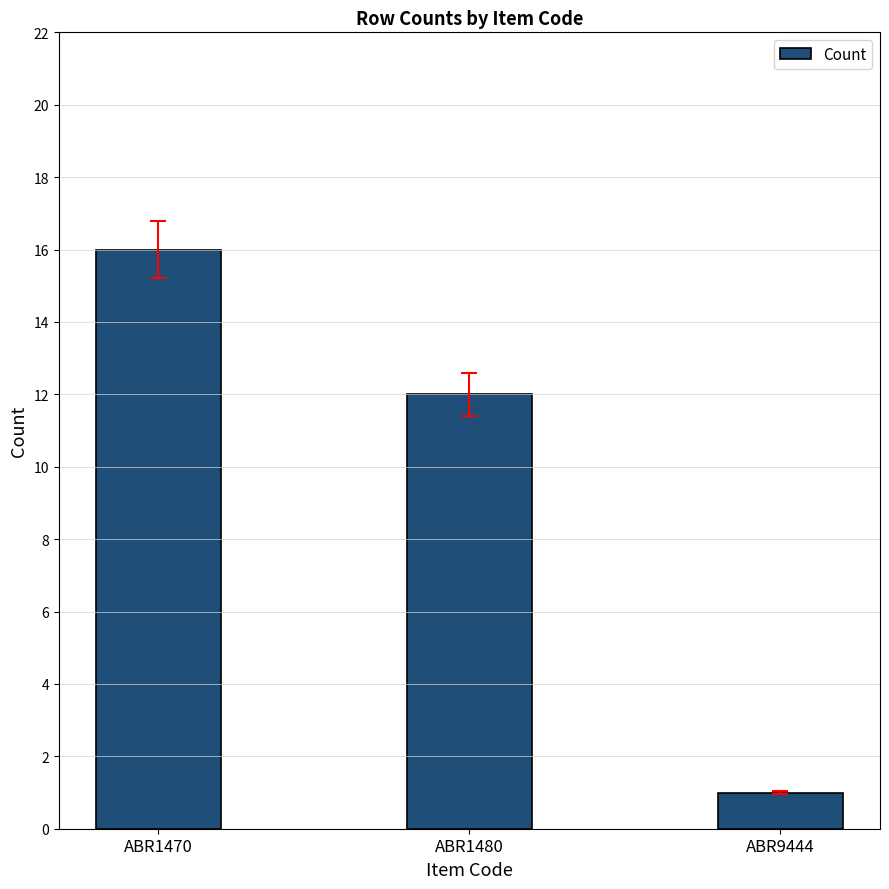

What is the minimum value shown in the chart?

1